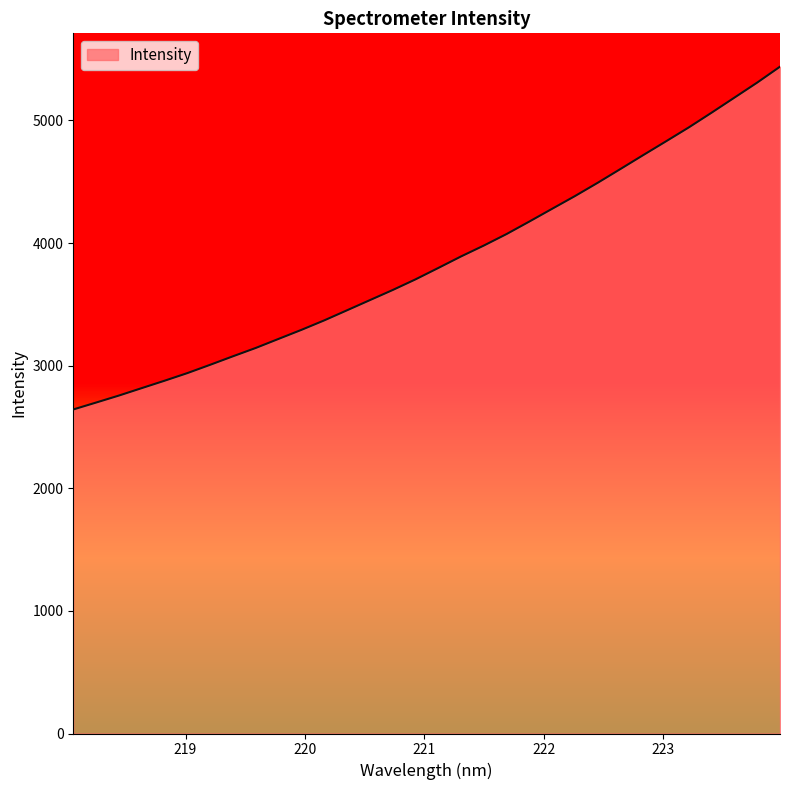

What is the minimum value shown in the chart?

2642.9